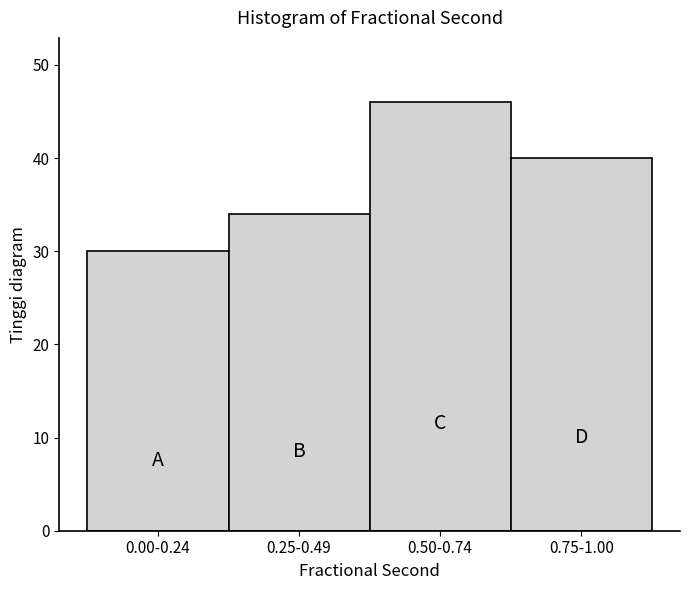

Reading left to right, what are all the values shown in this chart?

30	34	46	40